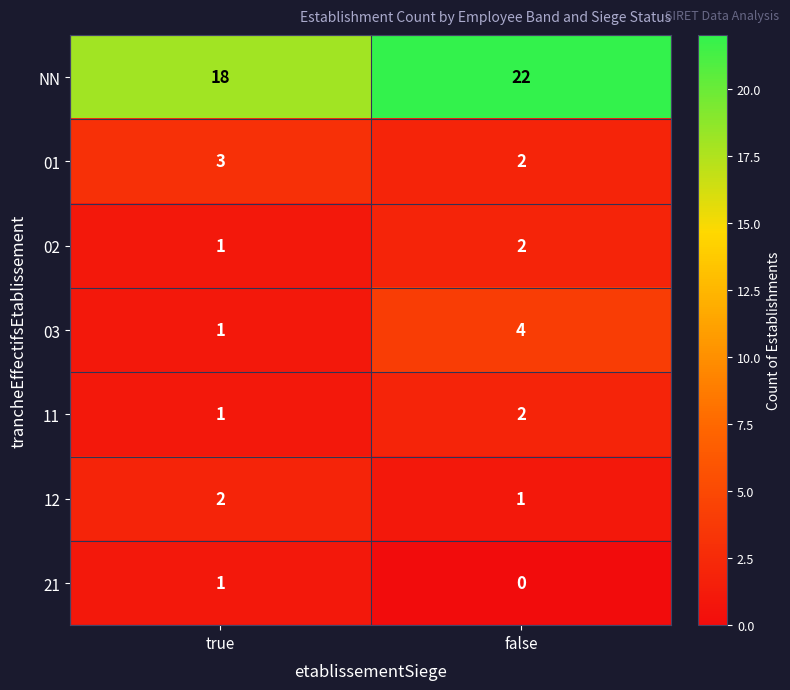

Reading right to left, transcribe all the data shown in this chart.

NN: 22	18
01: 2	3
02: 2	1
03: 4	1
11: 2	1
12: 1	2
21: 0	1